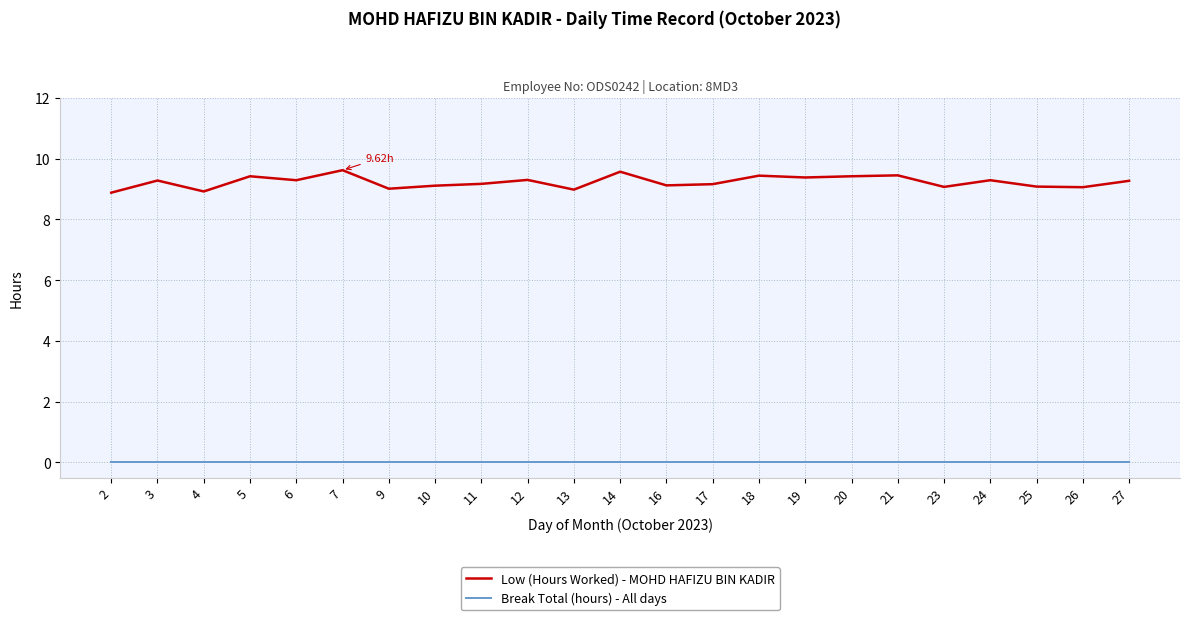

Rank the series by their average value, from lowest to highest.

Break Total (hours) - All days, Low (Hours Worked) - MOHD HAFIZU BIN KADIR